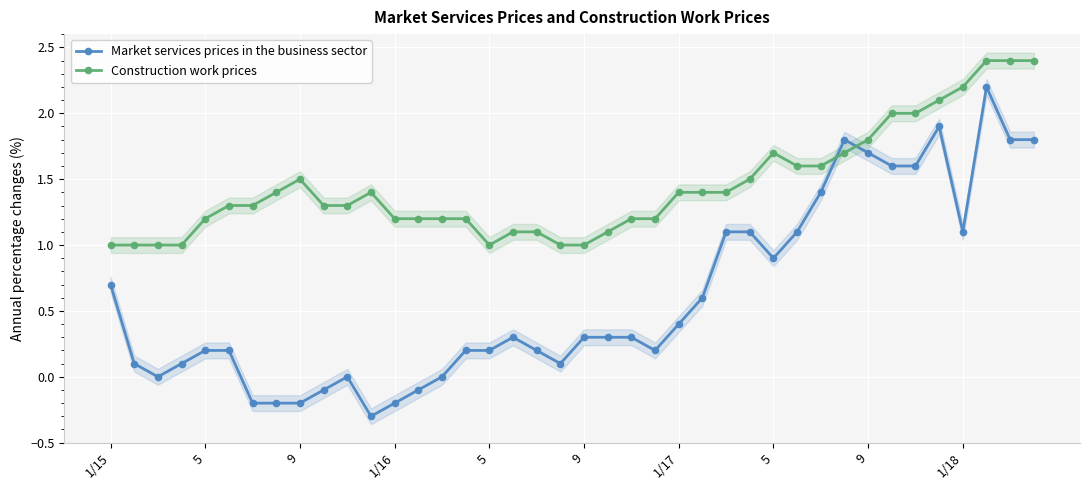

At which category does Construction work prices reach its first local valley?

5